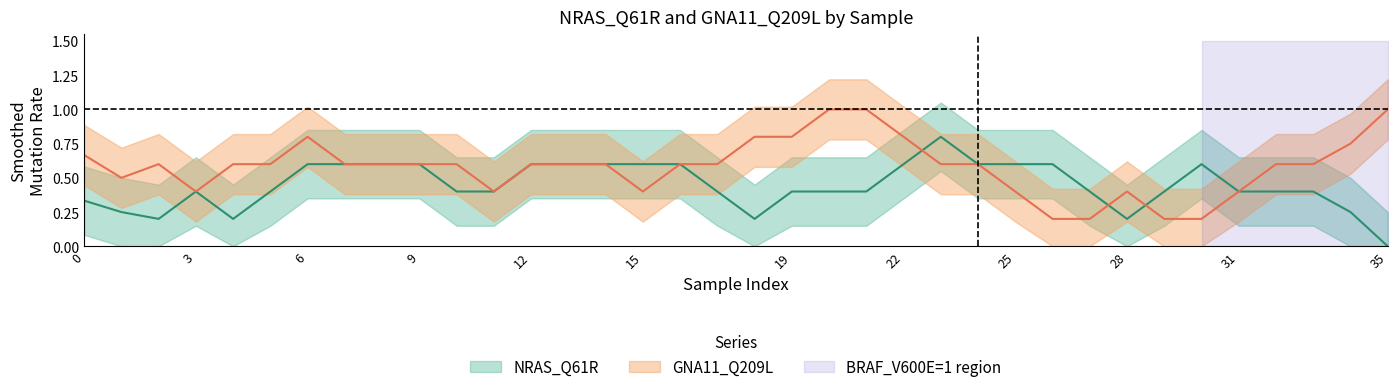

Does the chart display data point markers on the line(s)?

No